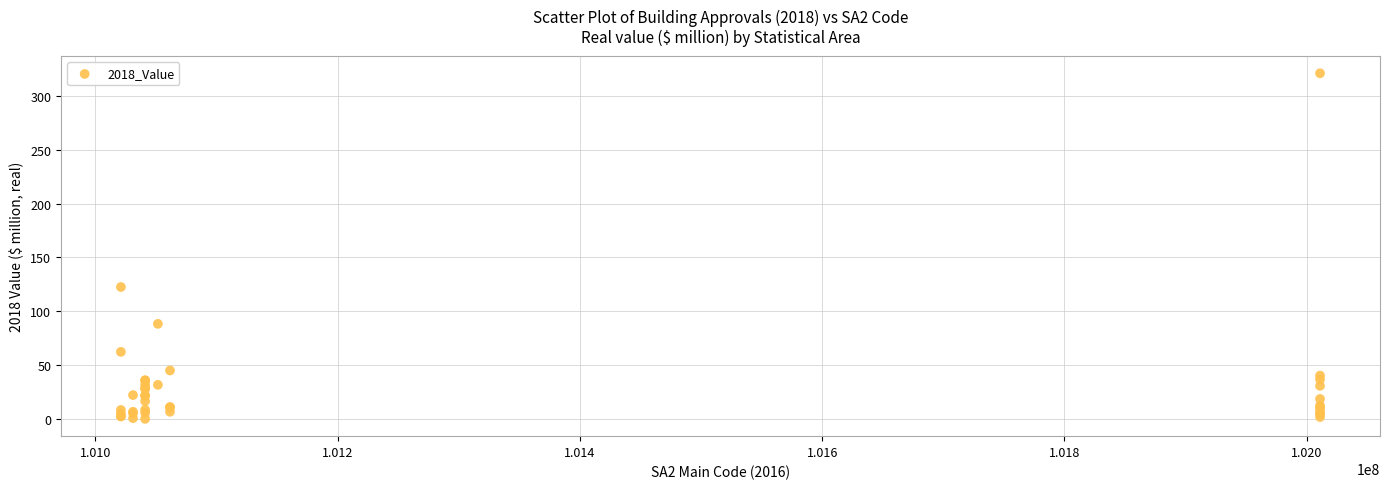

What Y value in the scatter plot is closest to 160?

122.6